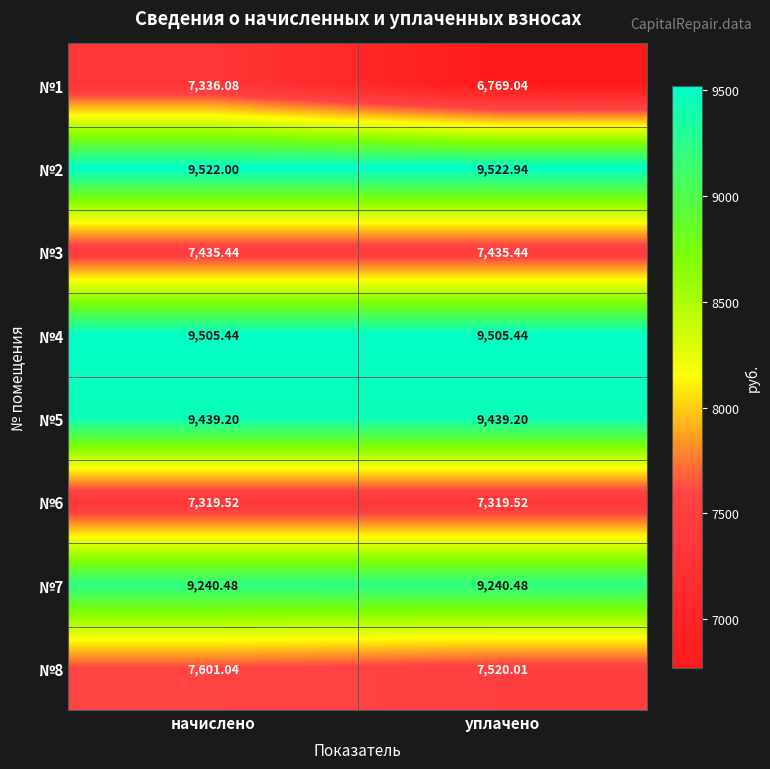

Where is №1 nearest to the value 7052?

уплачено